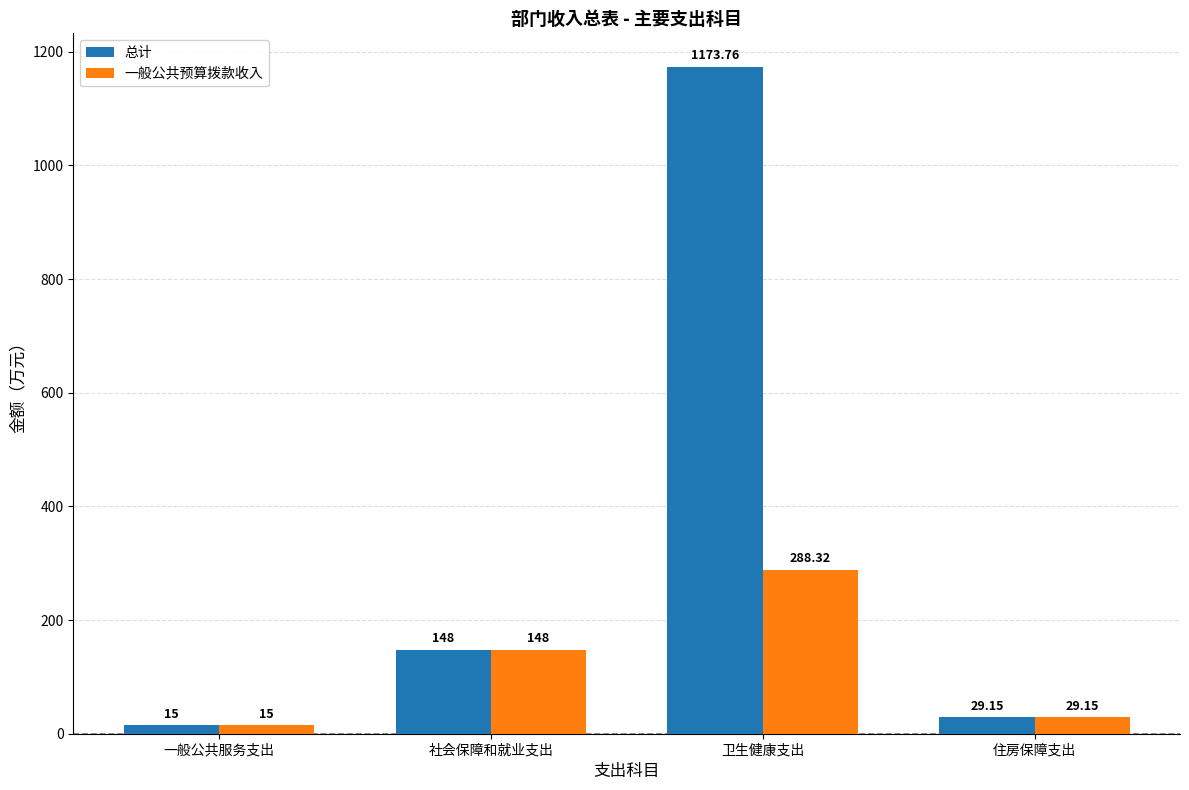

Are the bars grouped side by side (vs. stacked)?

Yes